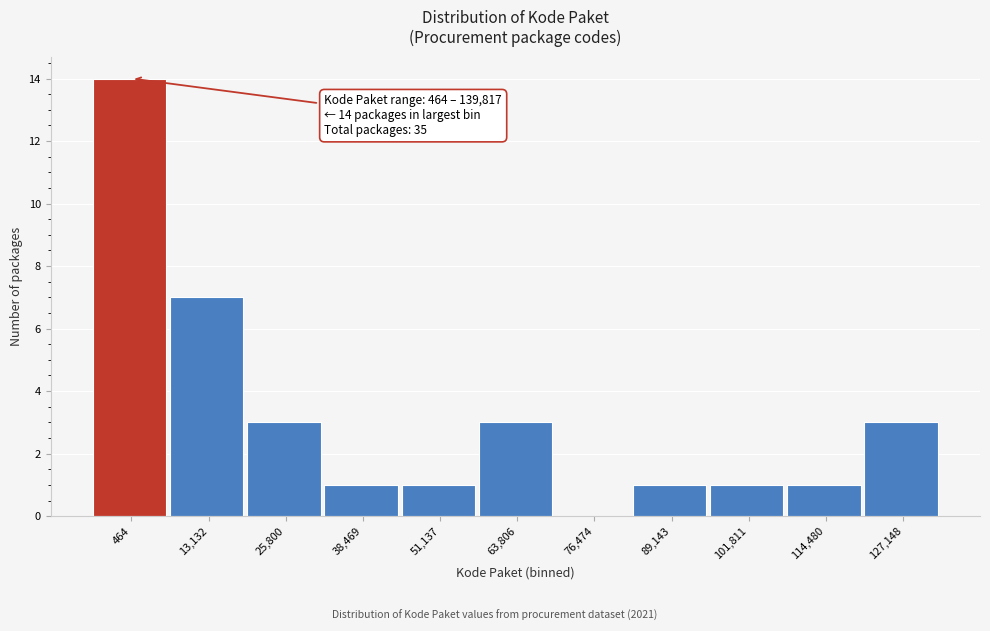

Reading left to right, list all the values displayed in this chart.

464=14	13,132=7	25,800=3	38,469=1	51,137=1	63,806=3	76,474=0	89,143=1	101,811=1	114,480=1	127,148=3